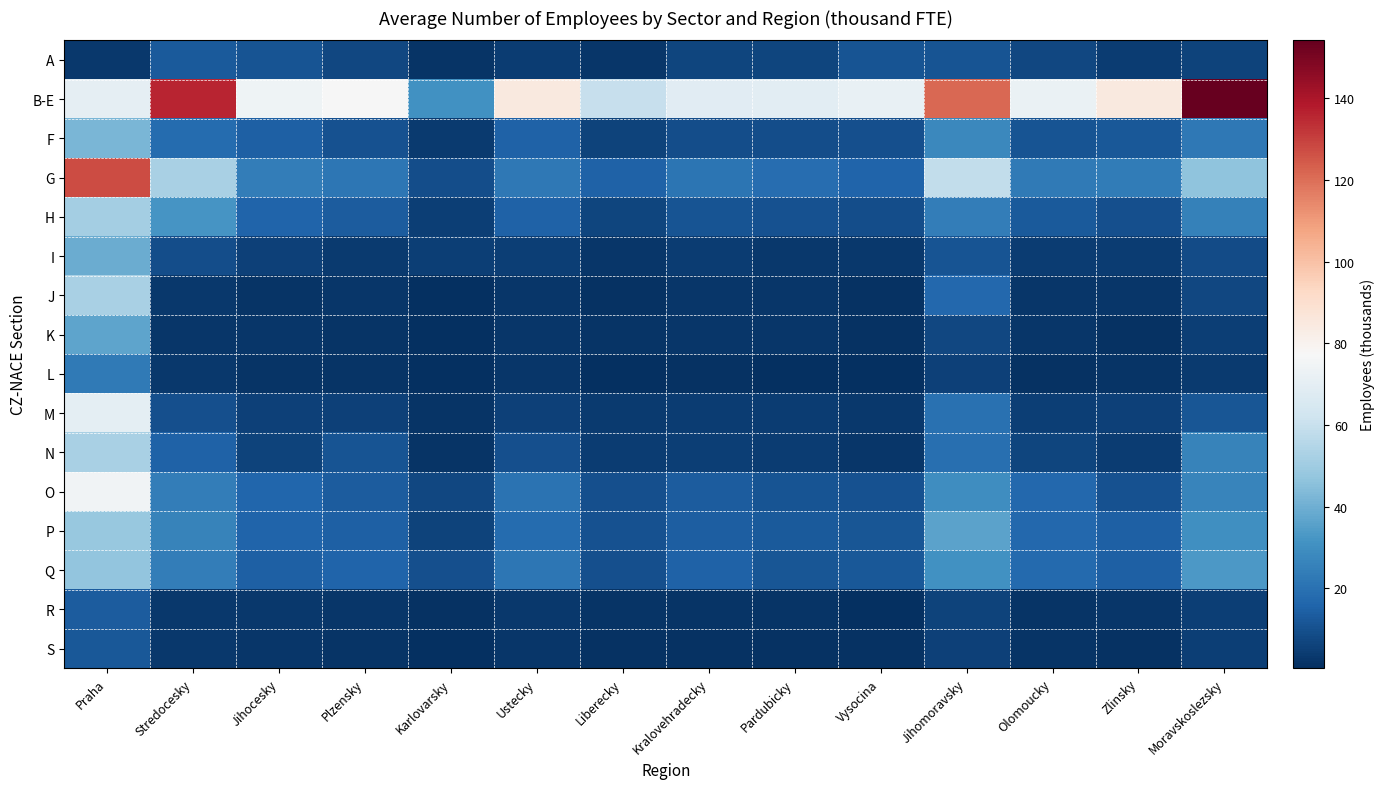

At how many categories does at least one series exceed 143?

1